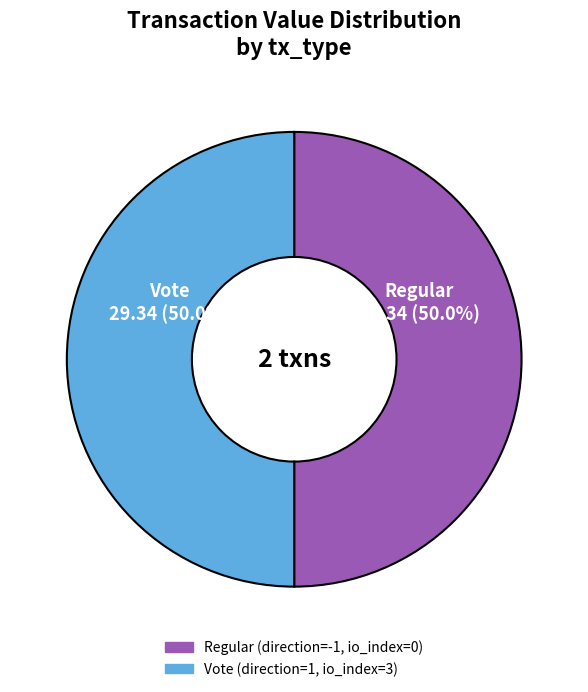

How many slices are in this pie chart?

2